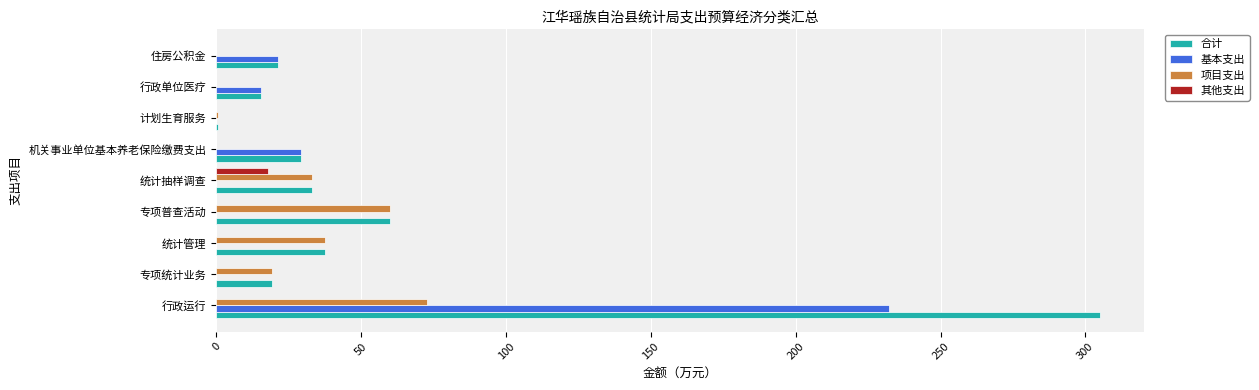

What is the sum of all 合计 values?

521.1